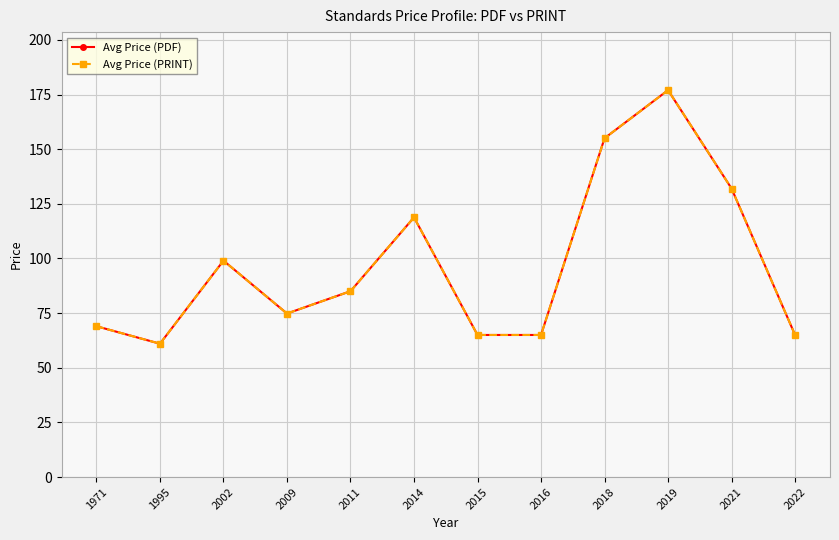

At 1995, list the series in order from largest to smallest.

Avg Price (PDF), Avg Price (PRINT)